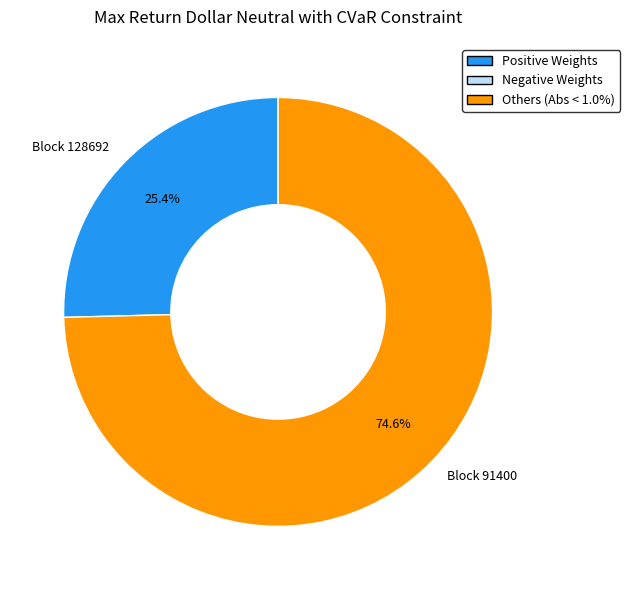

Does any single category account for the majority?

Yes